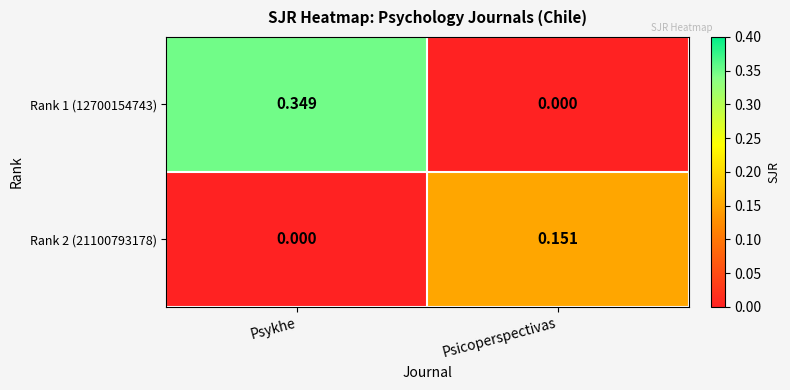

How many series are shown in this chart?

2